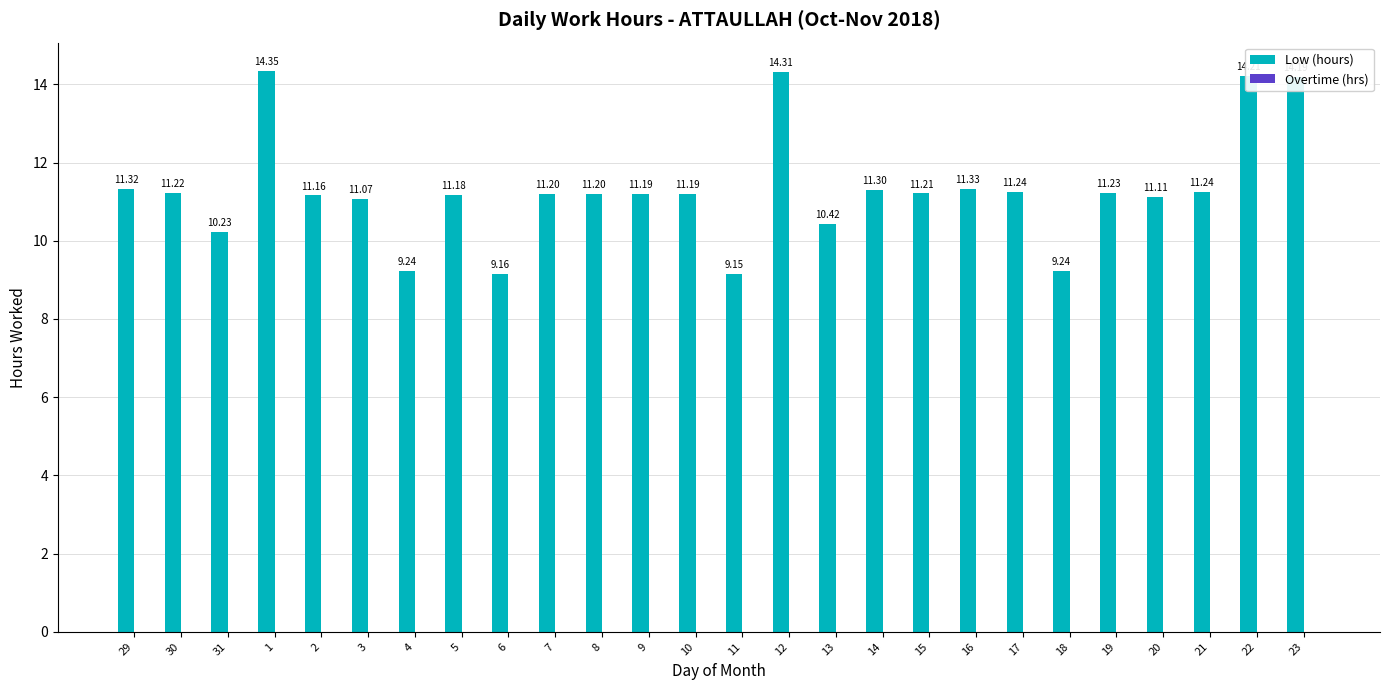

Which has a higher value, 29 or 11?

29